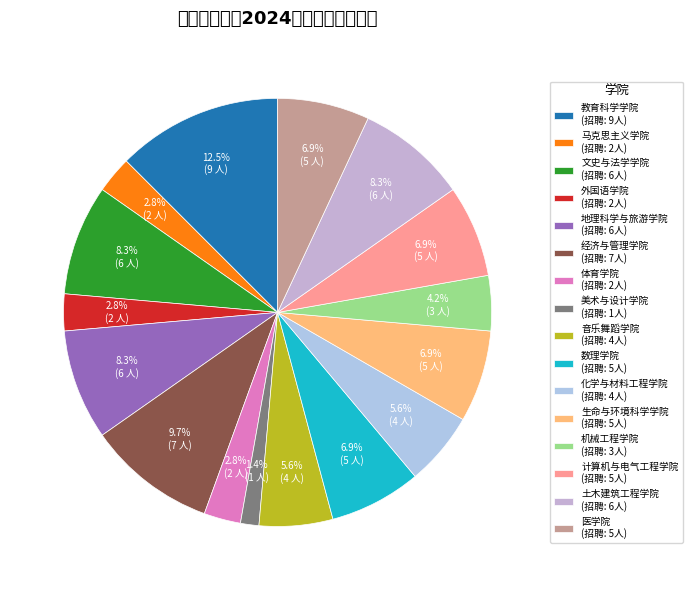

The 经济与管理学院 slice represents 10% of the pie. True or false?

True